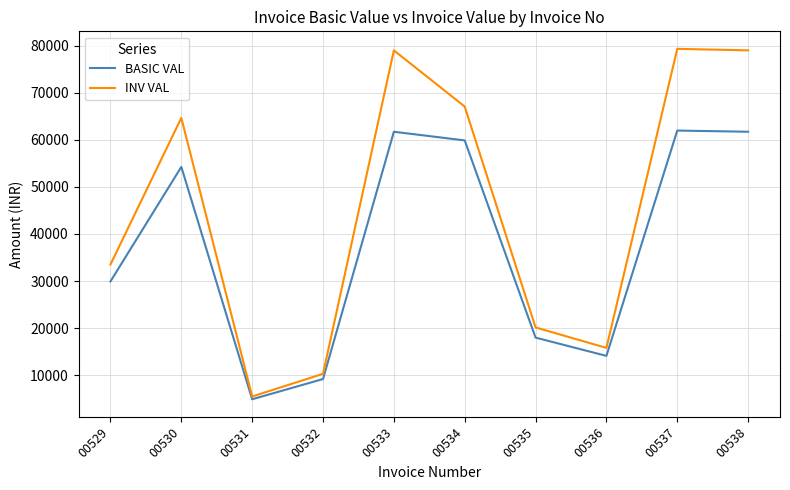

Rank the series by their maximum value, from highest to lowest.

INV VAL, BASIC VAL